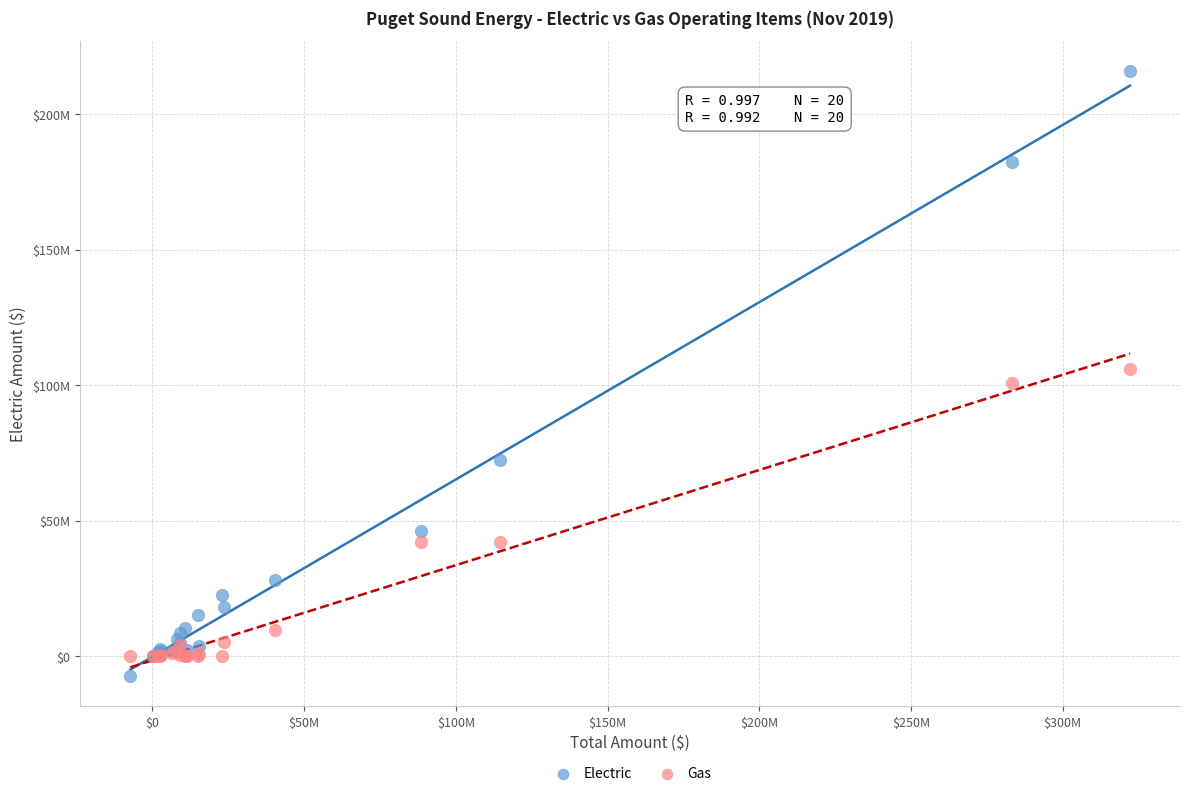

Which series has the largest Y range (max minus min)?

Electric